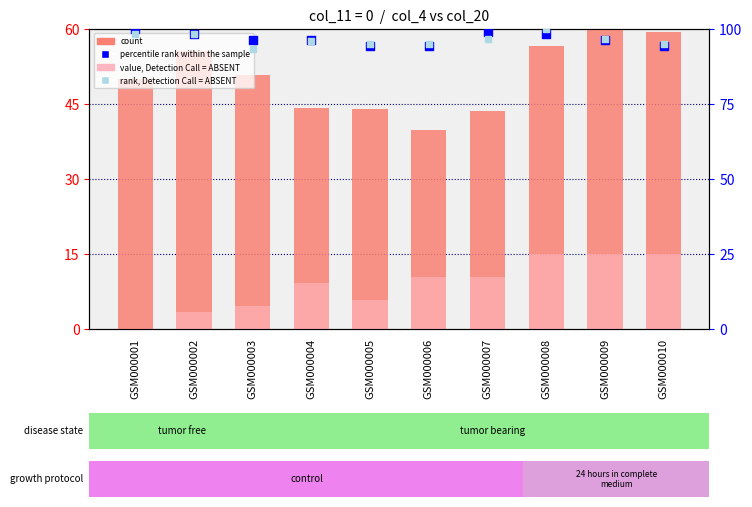

Which series has the largest total across all categories?

percentile rank within the sample